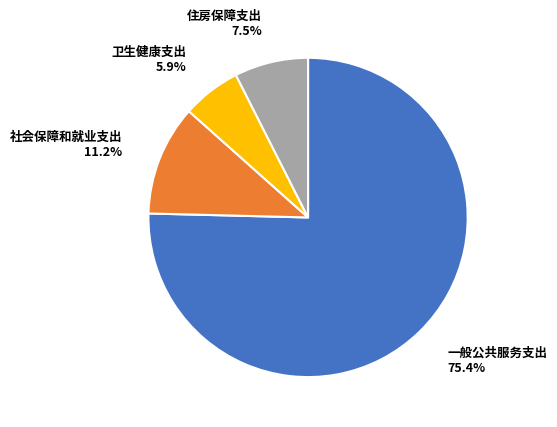

Is there any slice that represents more than half of the pie?

Yes